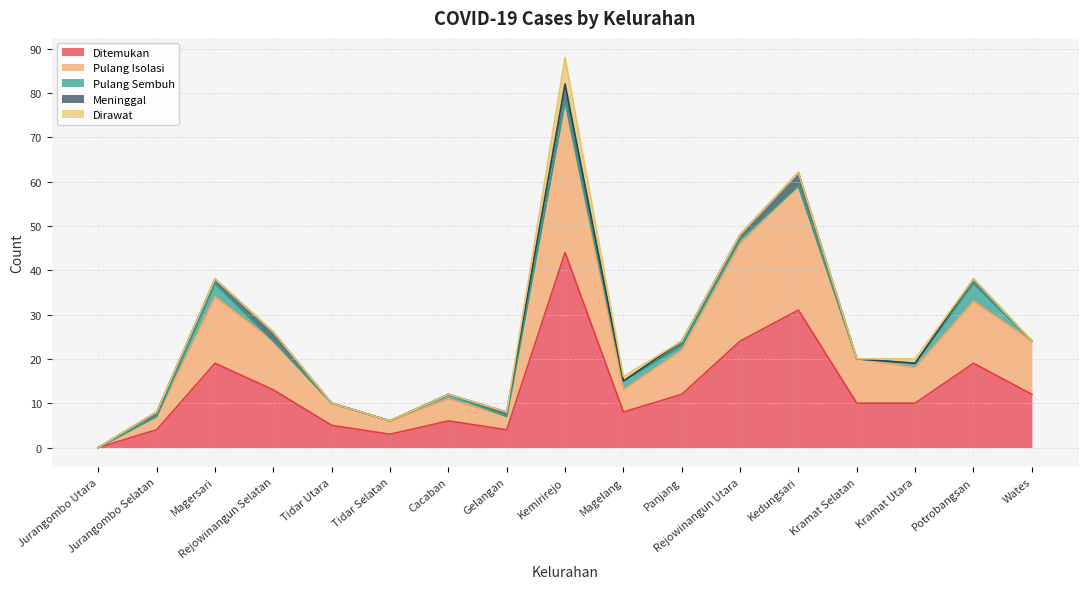

True or false: Ditemukan and Meninggal cross at least once.

False